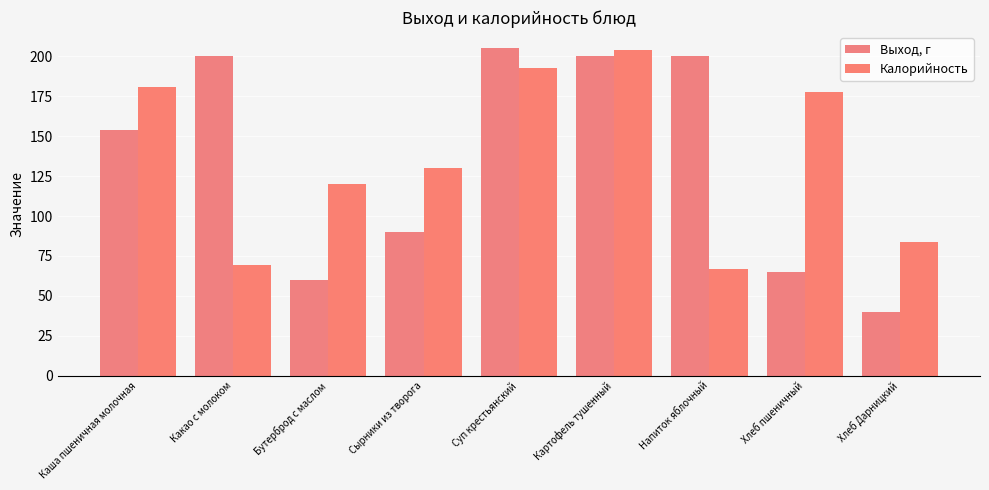

Which series has the largest total across all categories?

Калорийность